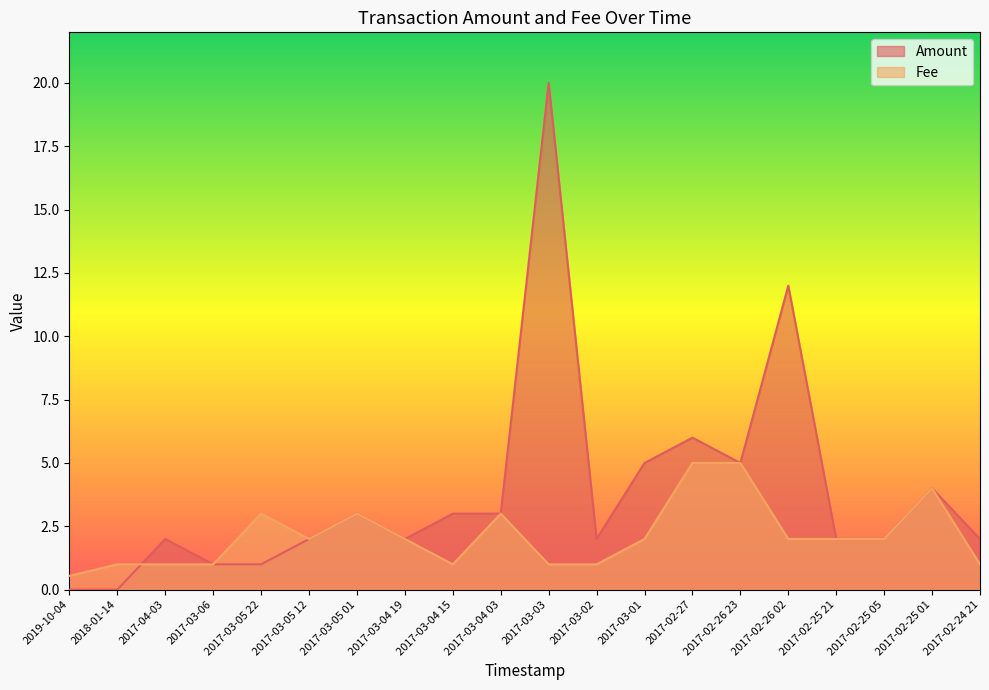

How many lines are shown in the chart?

2